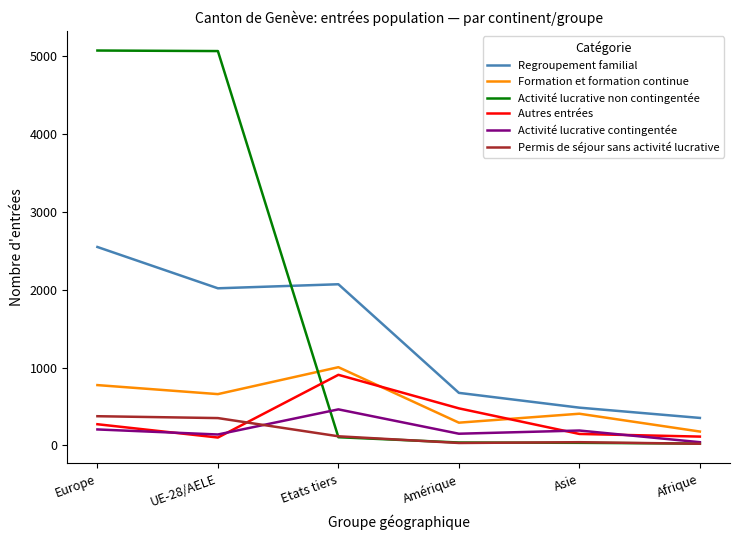

Between which two adjacent categories do Permis de séjour sans activité lucrative and Activité lucrative contingentée first intersect?

UE-28/AELE and Etats tiers